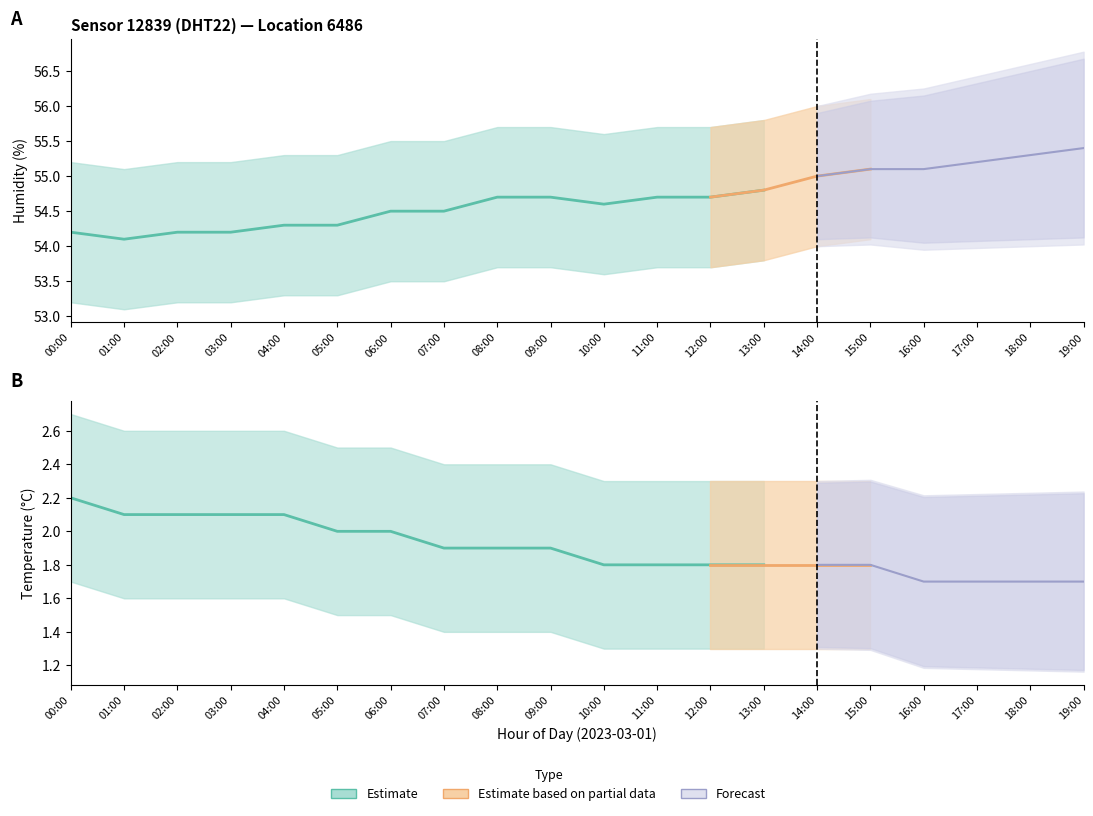

True or false: humidity_lower and temperature intersect in this chart.

False